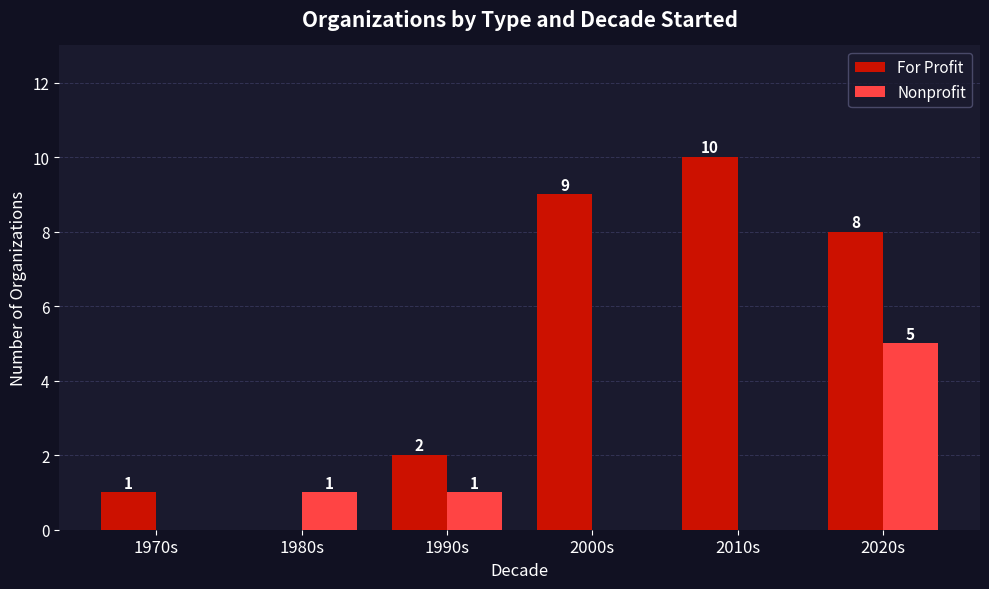

Does the chart contain stacked bars?

No